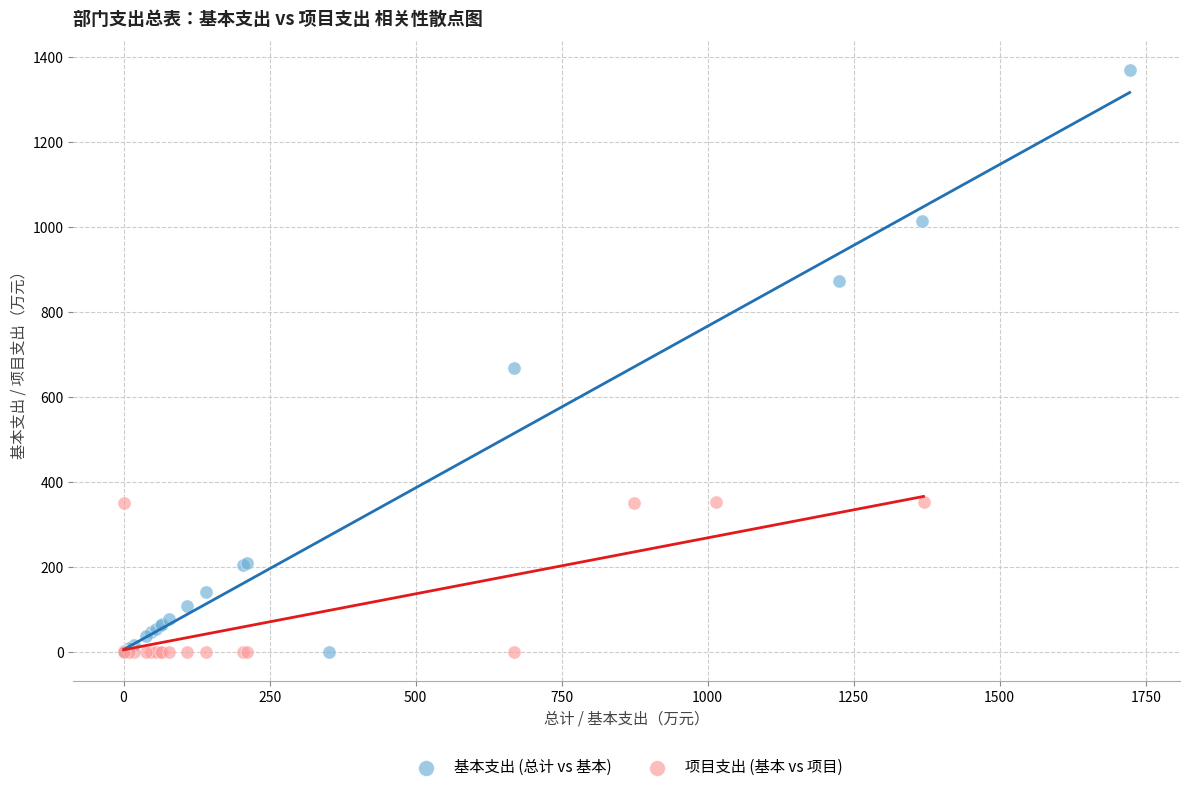

What are all the series names shown in the legend?

基本支出 (总计 vs 基本), 项目支出 (基本 vs 项目)